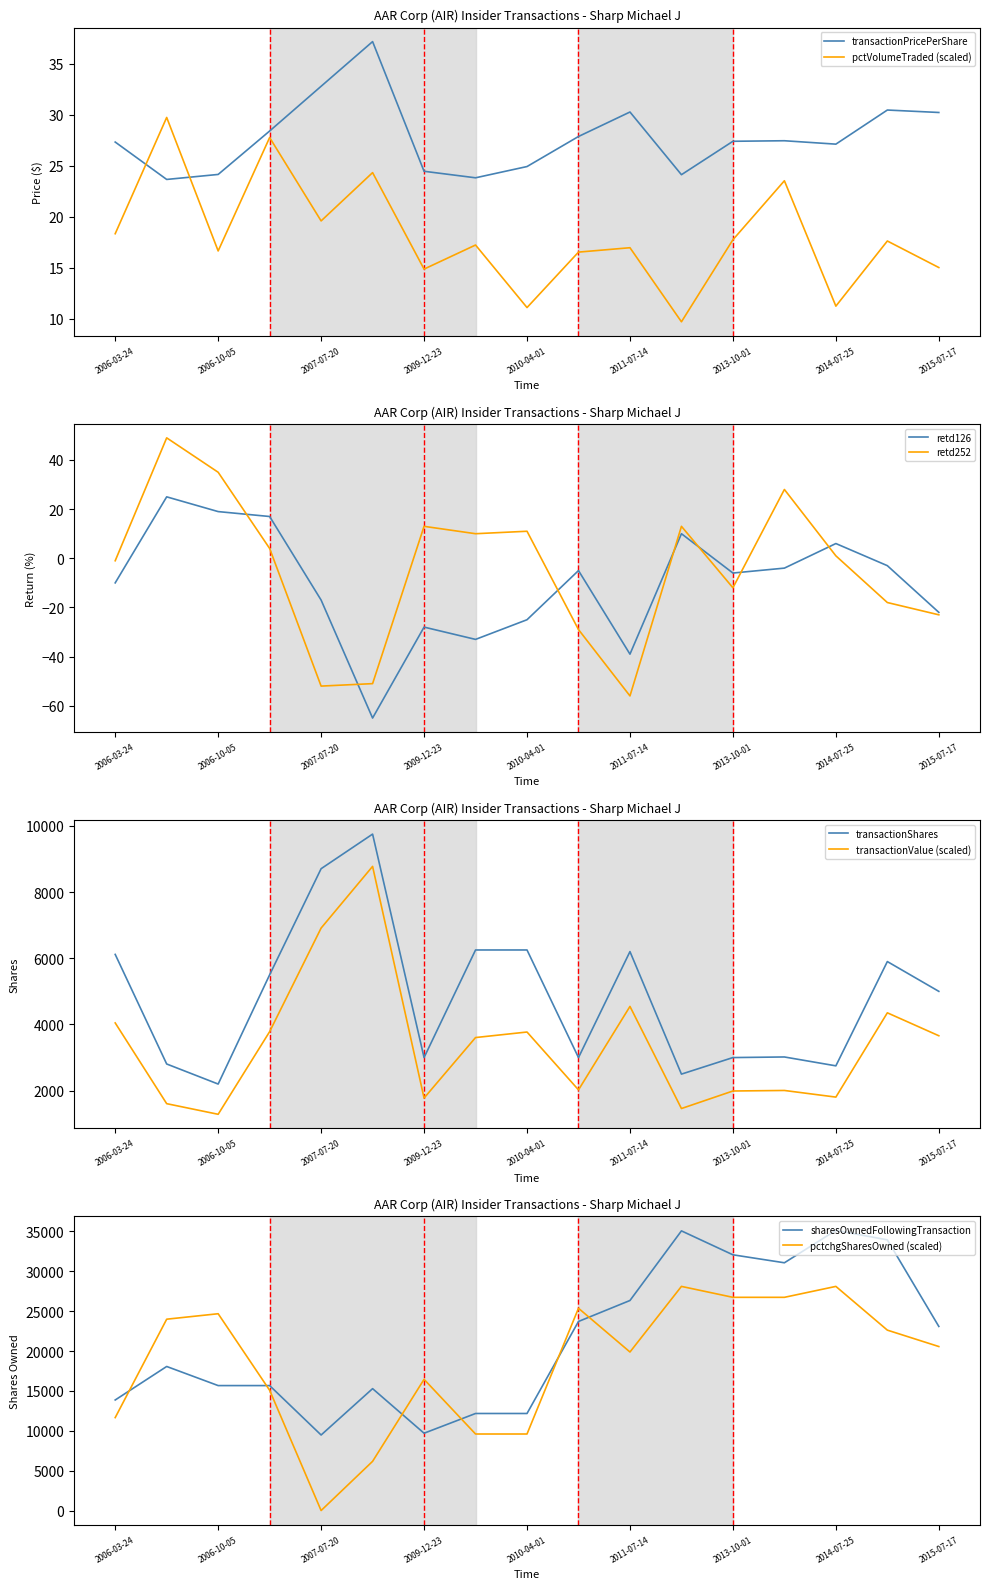

What is the difference between the pctVolumeTraded values at 2010-12-22 and 2006-10-05?

0.1